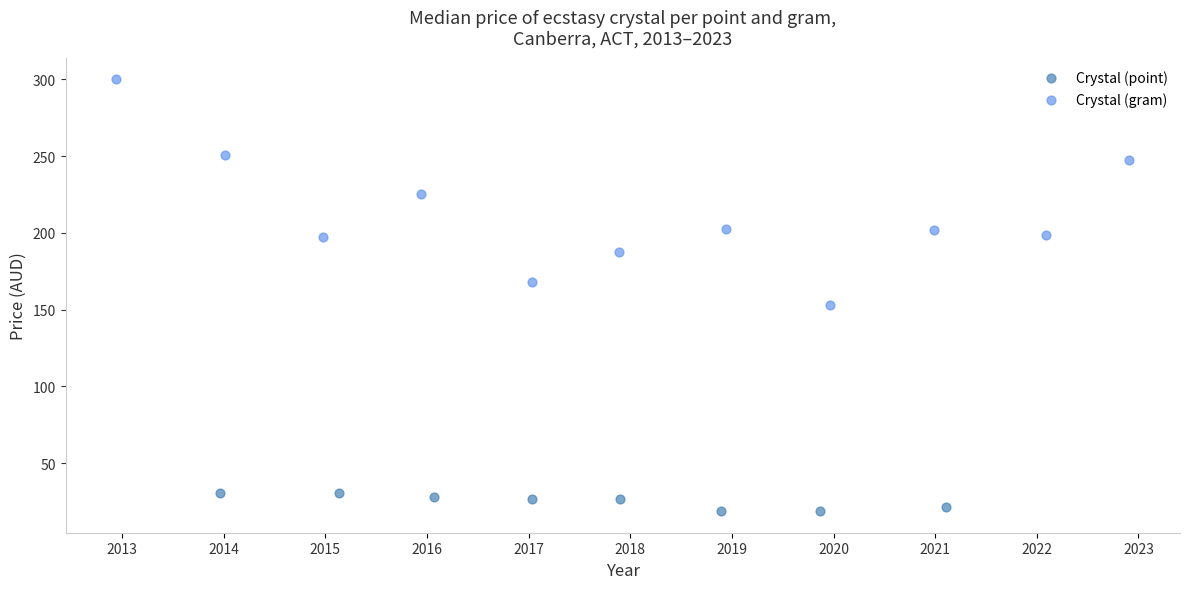

Which series has the largest Y range (max minus min)?

Crystal (gram)